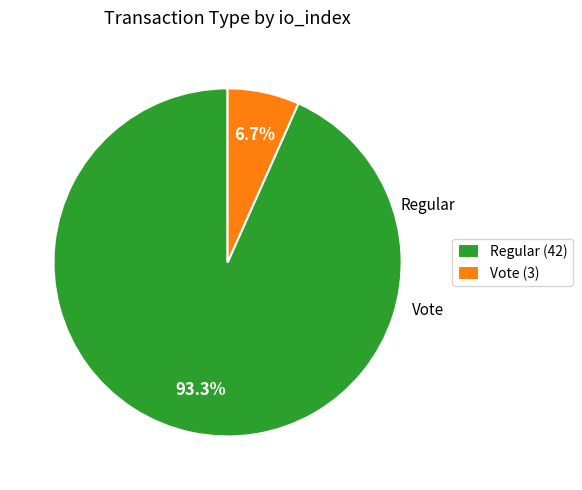

Approximately how many times larger is the value at Vote compared to Regular?

0.1